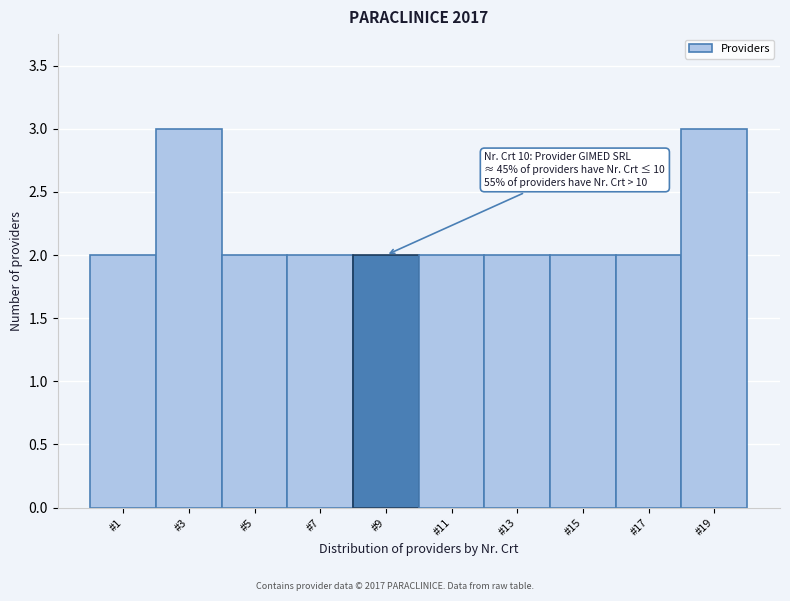

Reading right to left, what are all the values shown in this chart?

#19=3	#17=2	#15=2	#13=2	#11=2	#9=2	#7=2	#5=2	#3=3	#1=2